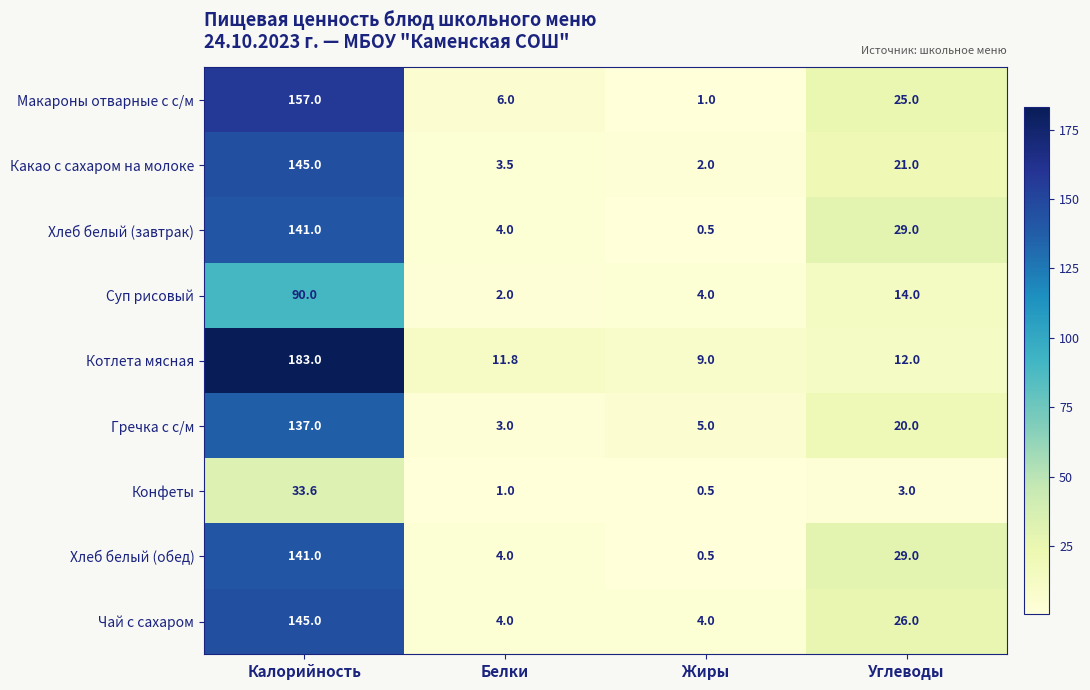

At which category is the sum across all series the highest?

Калорийность